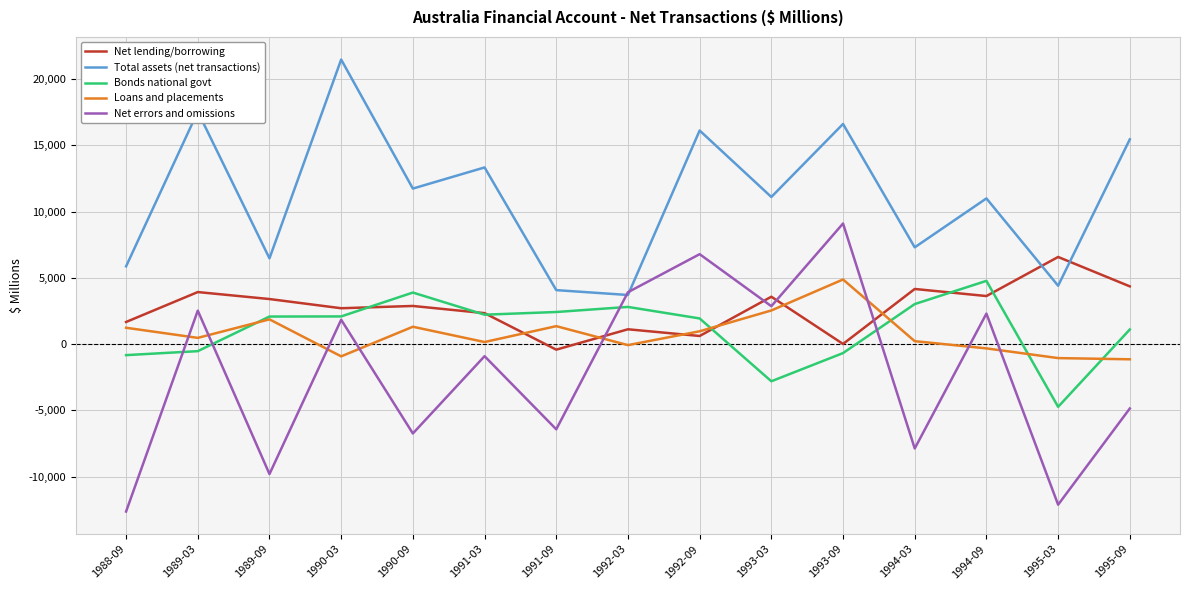

Which series changed the most between 1994-03 and 1995-03?

Bonds national govt